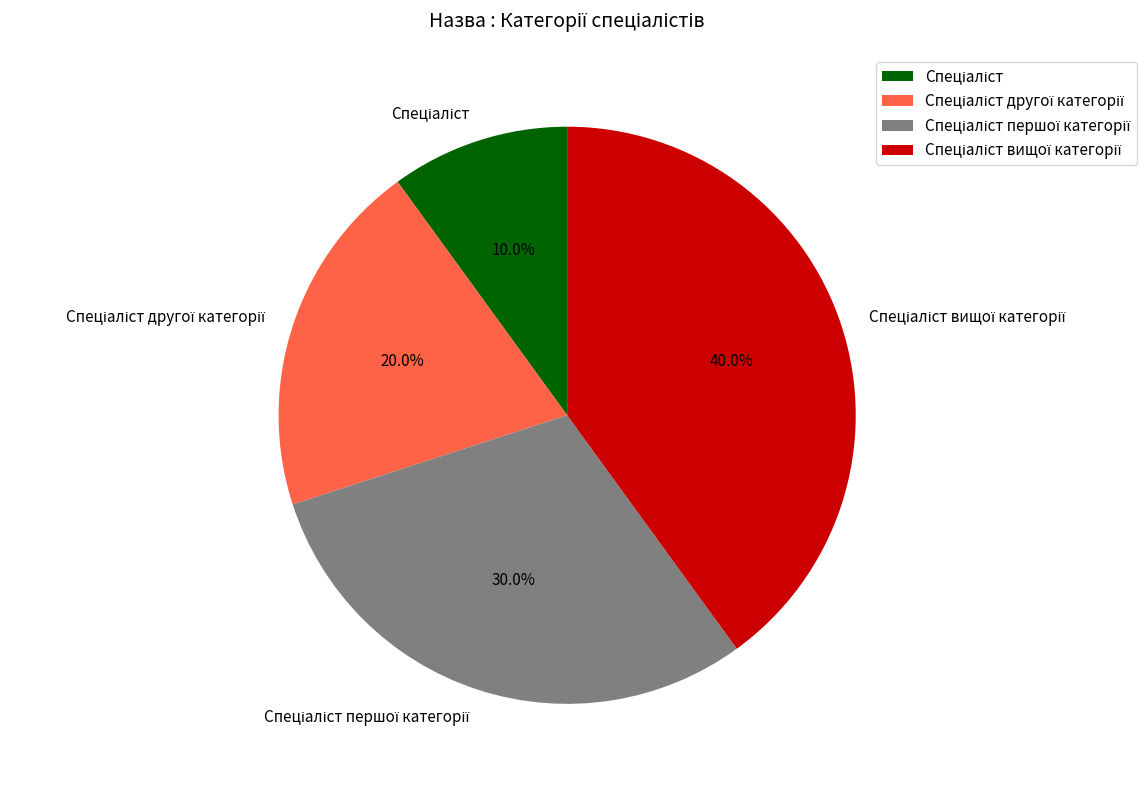

Is there a majority slice in this chart?

No